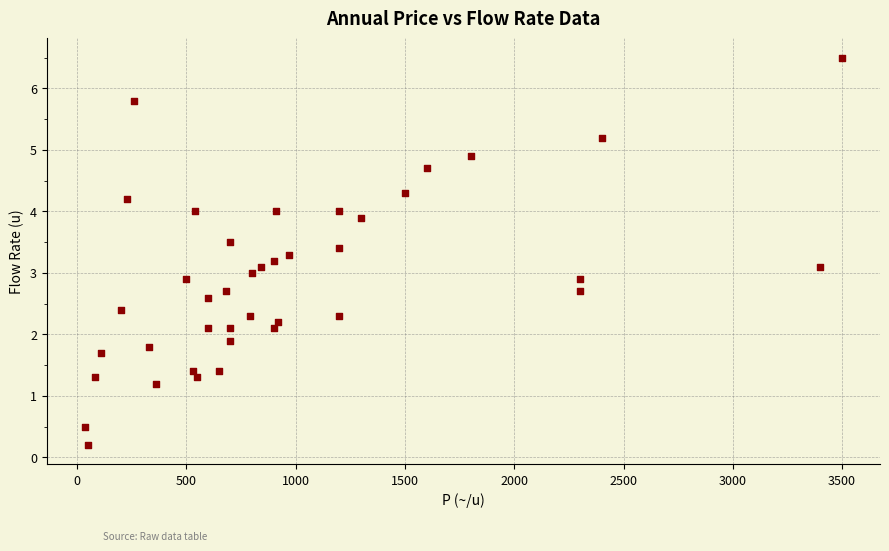

What is the range of X values (max minus min)?

3465.0